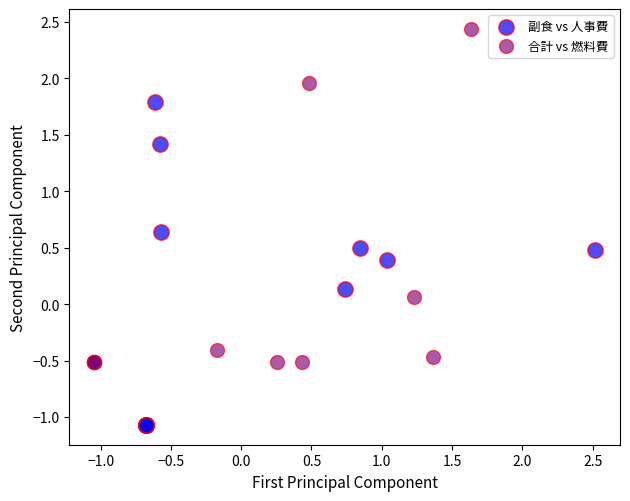

What are all the series names shown in the legend?

副食 vs 人事費, 合計 vs 燃料費